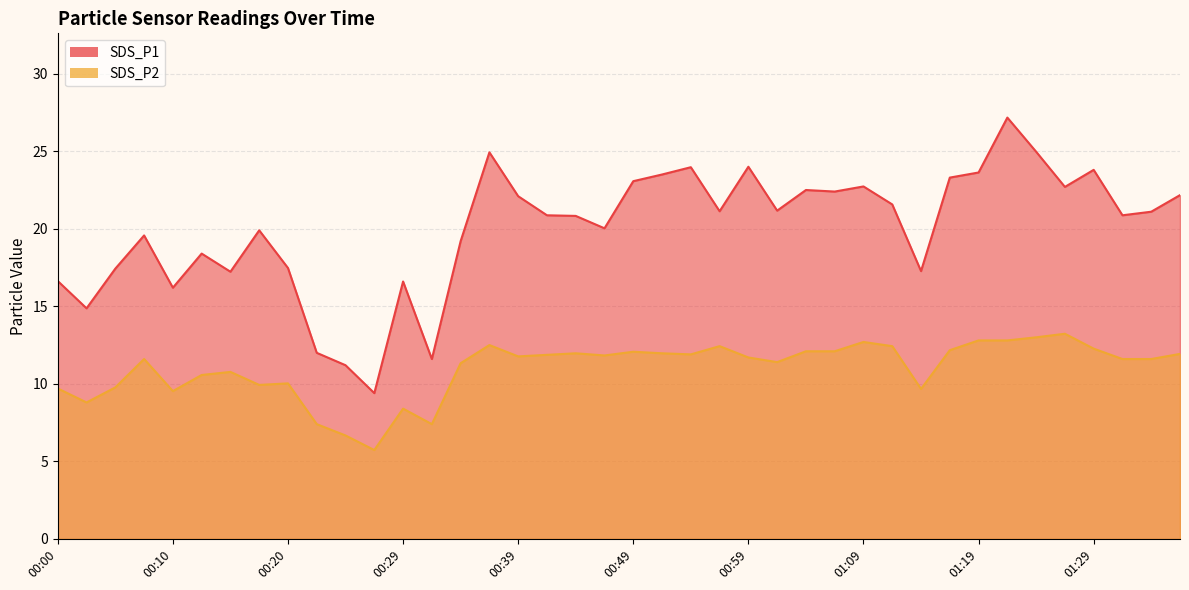

At which label does SDS_P2 first exceed 11?

00:07